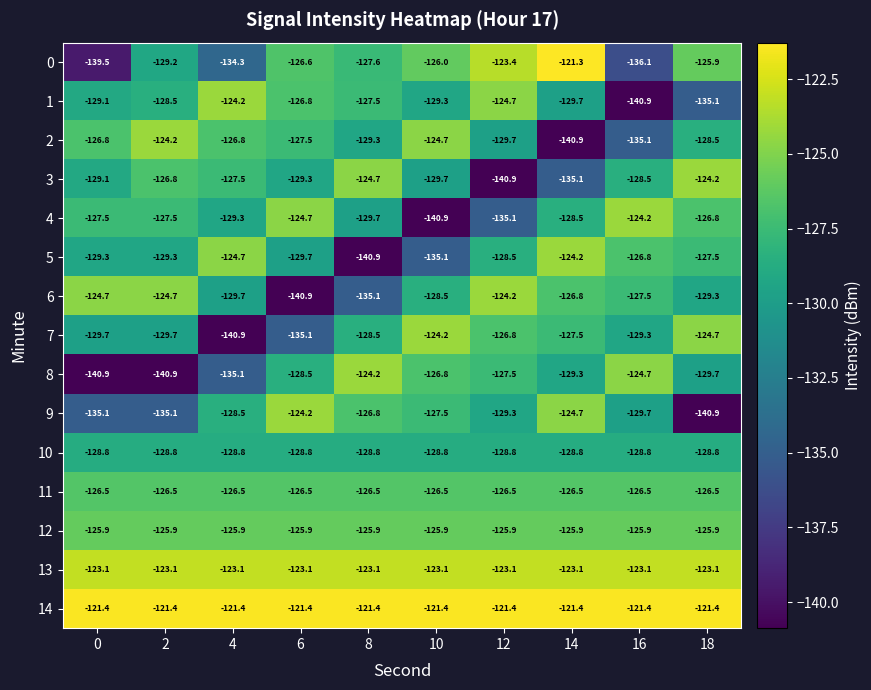

What is the difference between the maximum and minimum values in the 6 series?

16.7